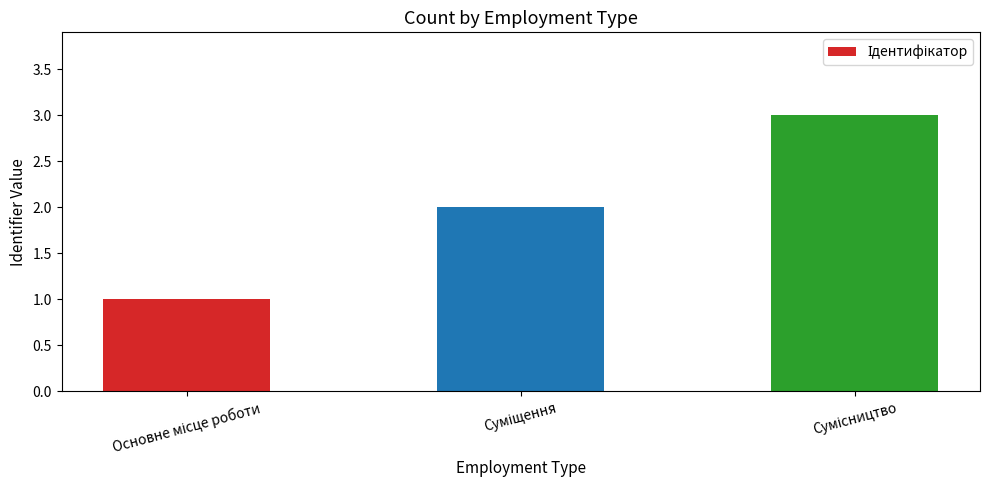

Are the bars horizontal?

No